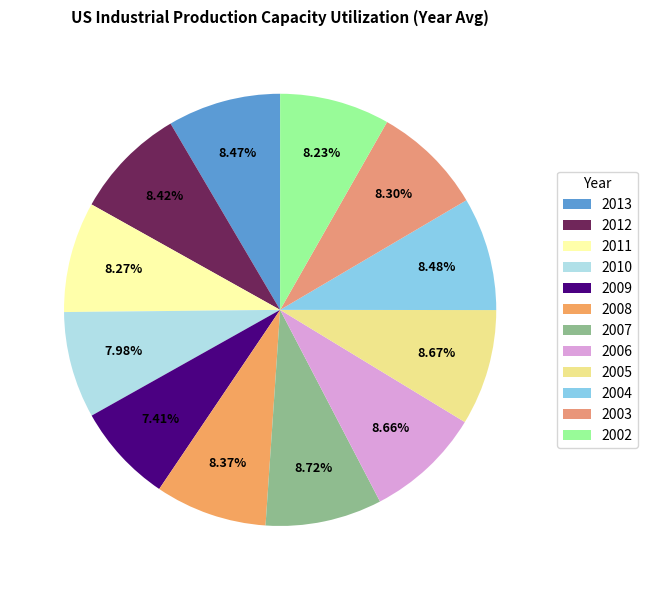

To the nearest percent, what percentage of the pie is 2007?

9%